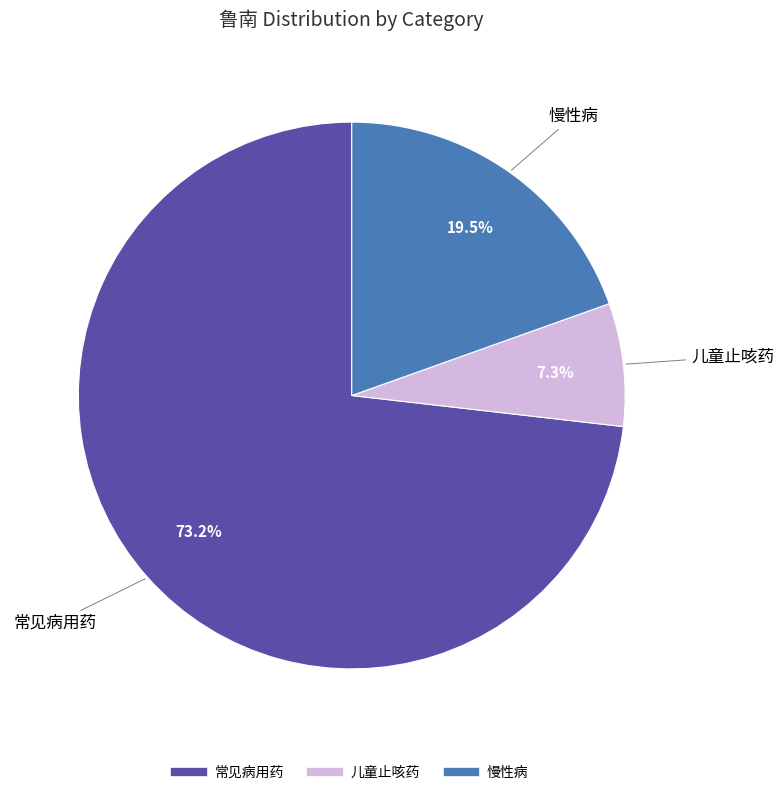

How many slices are in this pie chart?

3